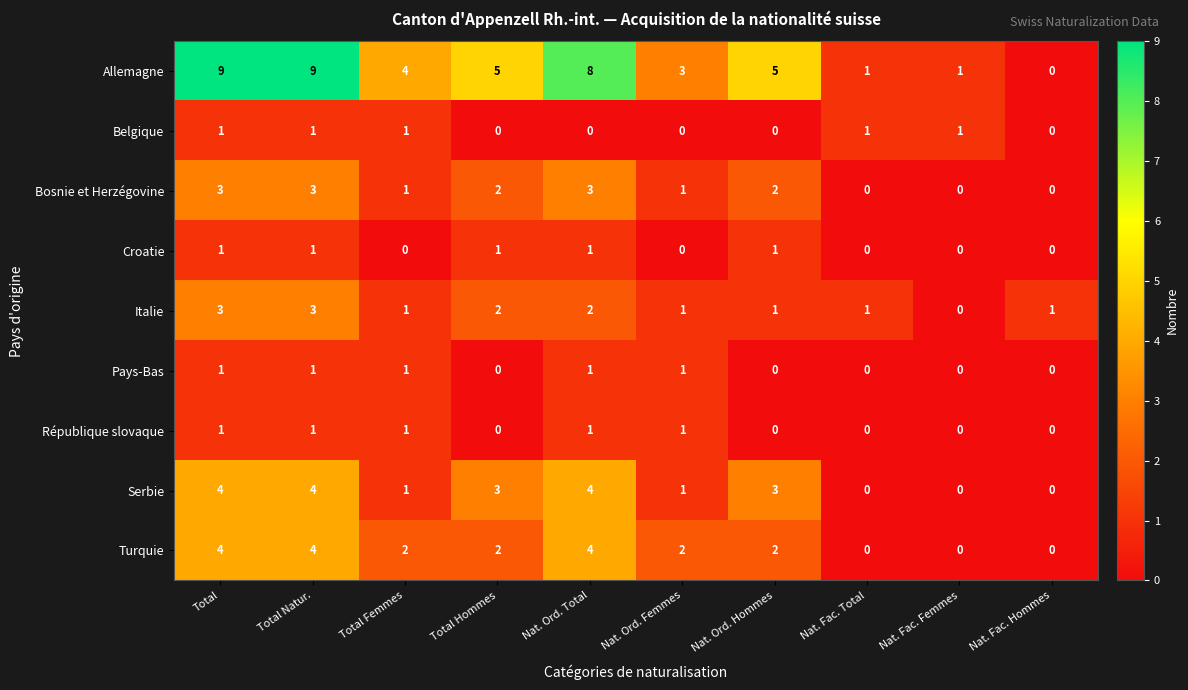

Between Total Femmes and Nat. Ord. Total, which series saw the biggest shift?

Allemagne